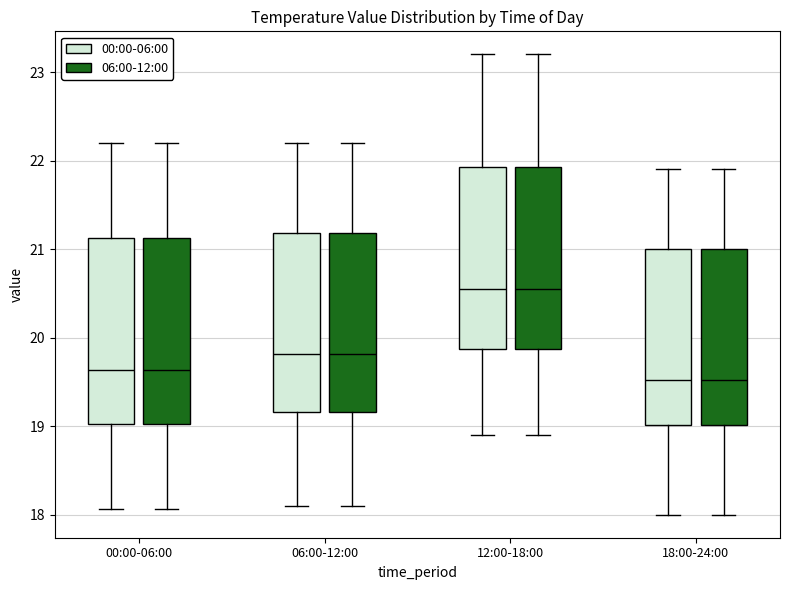

Reading left to right, transcribe this box plot: for each box, give where its median line is, the range the box spans, and where its two whiskers end, as read against the y-axis. The values are not printed on the chart, so give them approximately, as read against the axis.

00:00-06:00 (00:00-06:00): median 19.6, box 19.0 to 21.1, whiskers 18.1 to 22.2
00:00-06:00 (06:00-12:00): median 19.6, box 19.0 to 21.1, whiskers 18.1 to 22.2
06:00-12:00 (00:00-06:00): median 19.8, box 19.2 to 21.2, whiskers 18.1 to 22.2
06:00-12:00 (06:00-12:00): median 19.8, box 19.2 to 21.2, whiskers 18.1 to 22.2
12:00-18:00 (00:00-06:00): median 20.6, box 19.9 to 21.9, whiskers 18.9 to 23.2
12:00-18:00 (06:00-12:00): median 20.6, box 19.9 to 21.9, whiskers 18.9 to 23.2
18:00-24:00 (00:00-06:00): median 19.5, box 19.0 to 21.0, whiskers 18.0 to 21.9
18:00-24:00 (06:00-12:00): median 19.5, box 19.0 to 21.0, whiskers 18.0 to 21.9